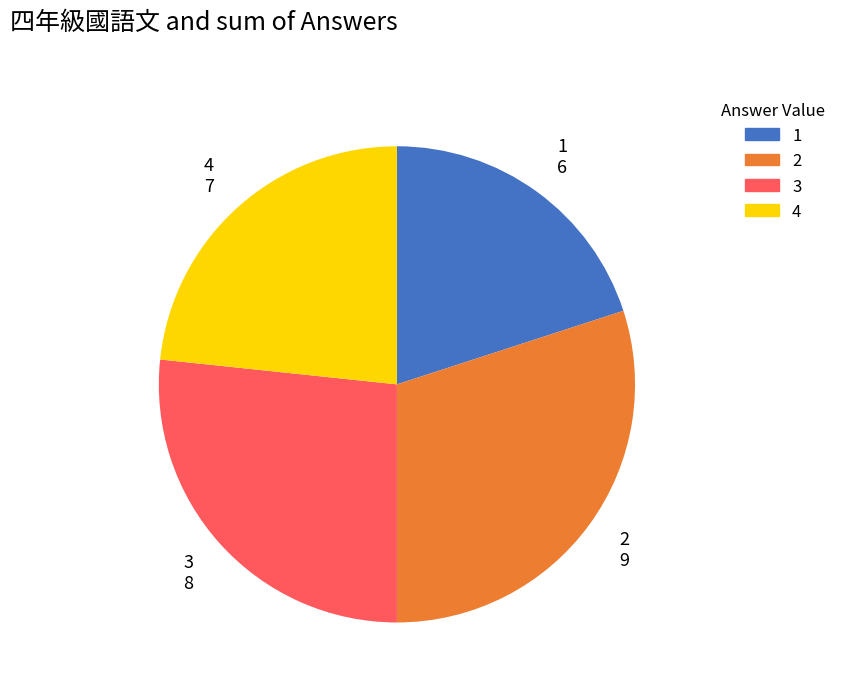

Is there a majority slice in this chart?

No